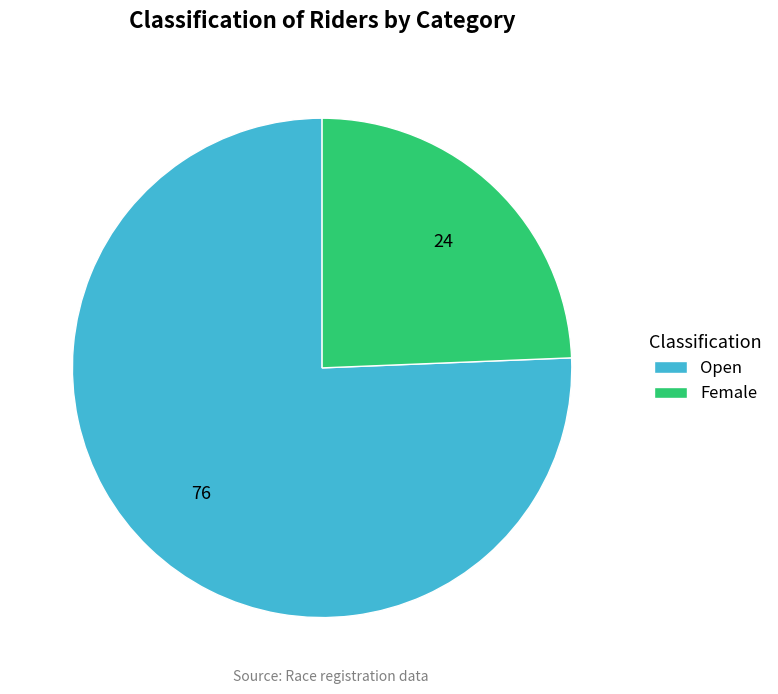

Does any single category account for the majority?

Yes